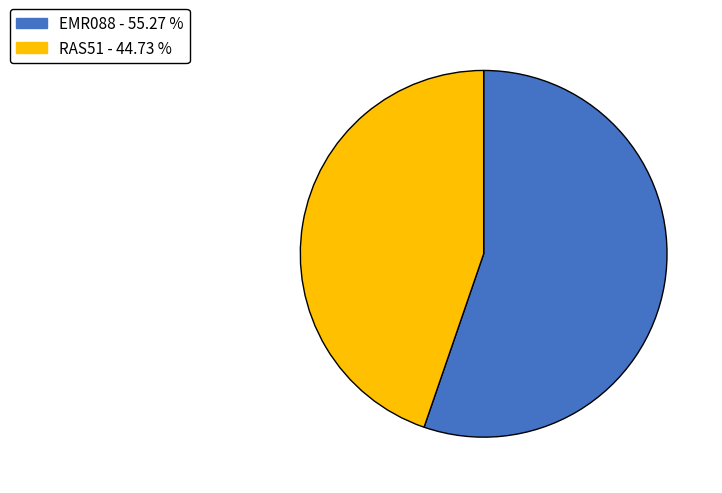

Which category accounts for the majority?

EMR088